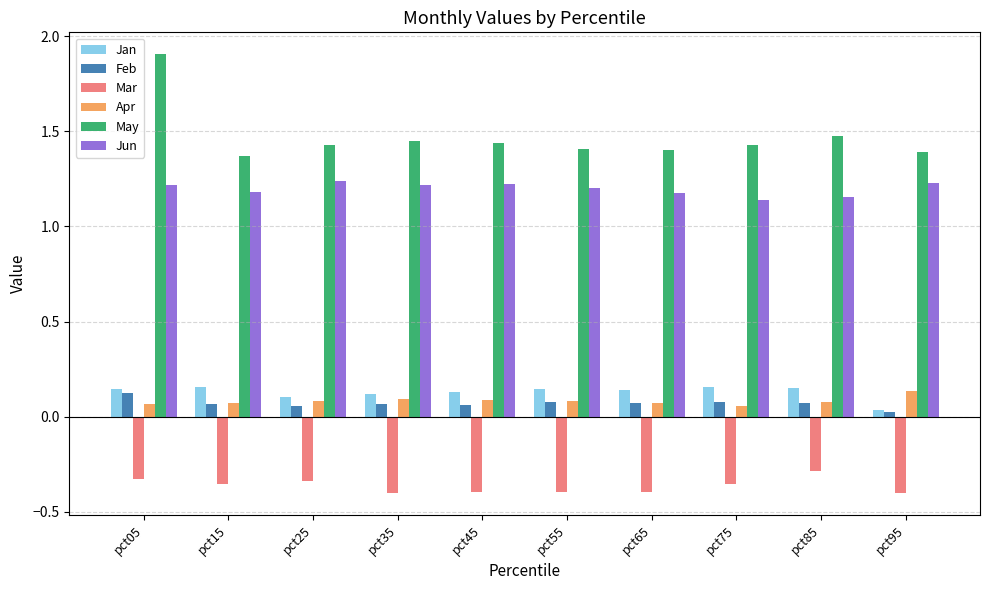

What is the sum of the Jan values at pct25 and pct75?

0.3